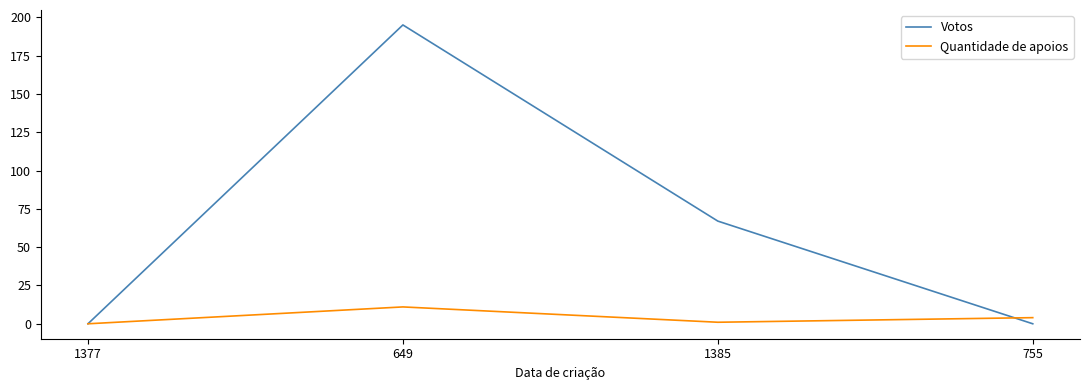

Where is the first local maximum for Votos?

649